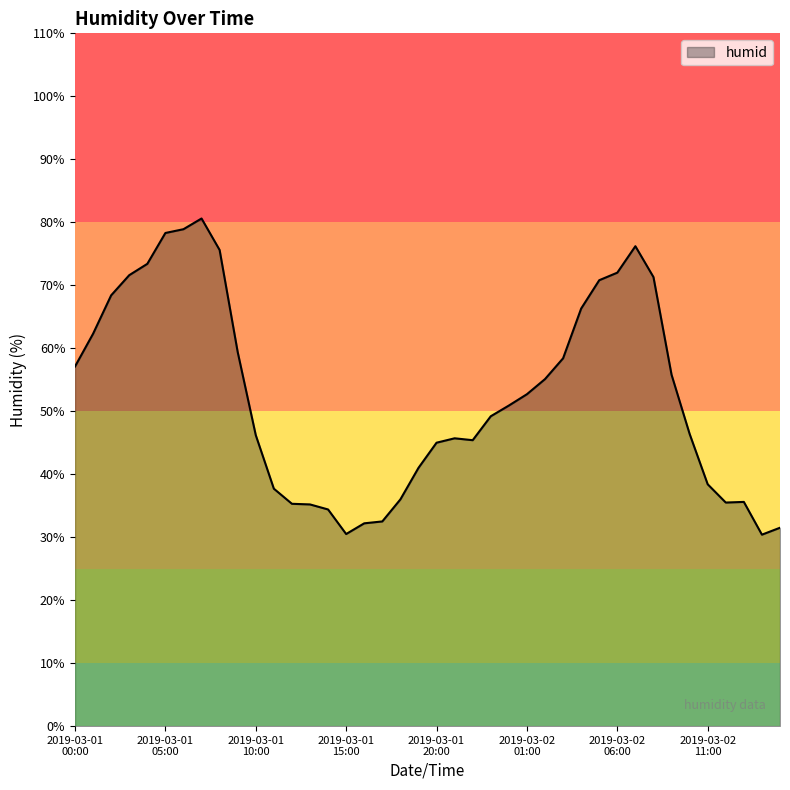

What is the minimum value shown in the chart?

30.4